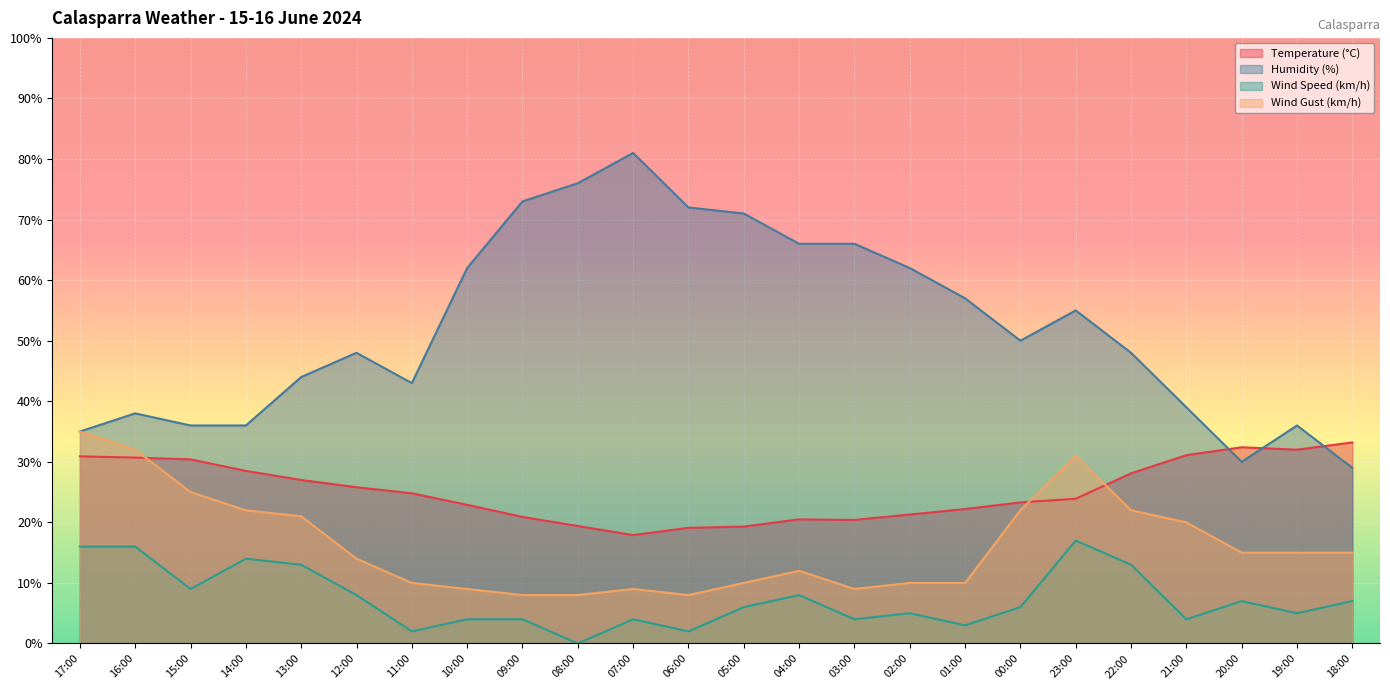

How many interior local peaks does the Temperature (°C) series have?

2